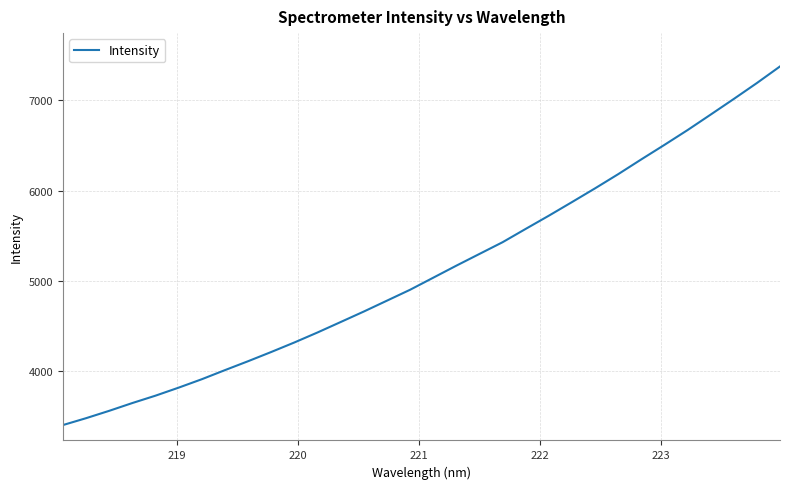

What is the greatest value displayed?

7376.8